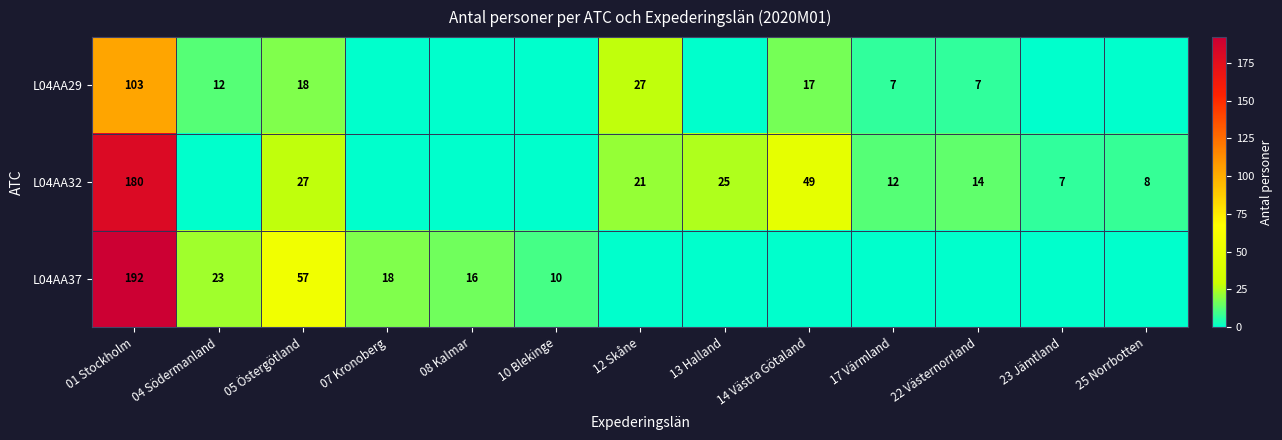

What is the spread (max minus min) of values at 23 Jämtland?

7